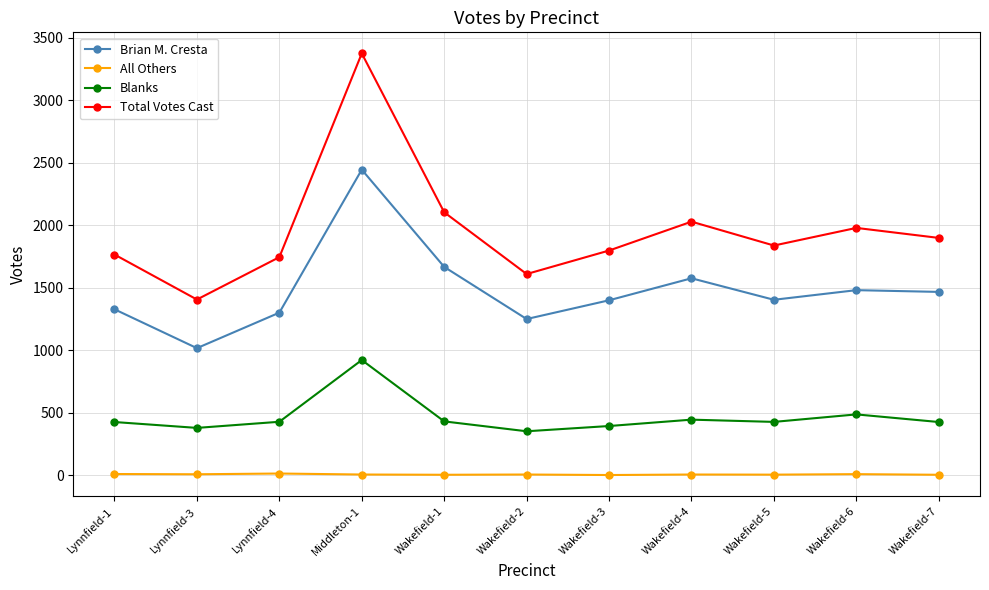

True or false: Blanks has a value of 429 at Lynnfield-4.

True